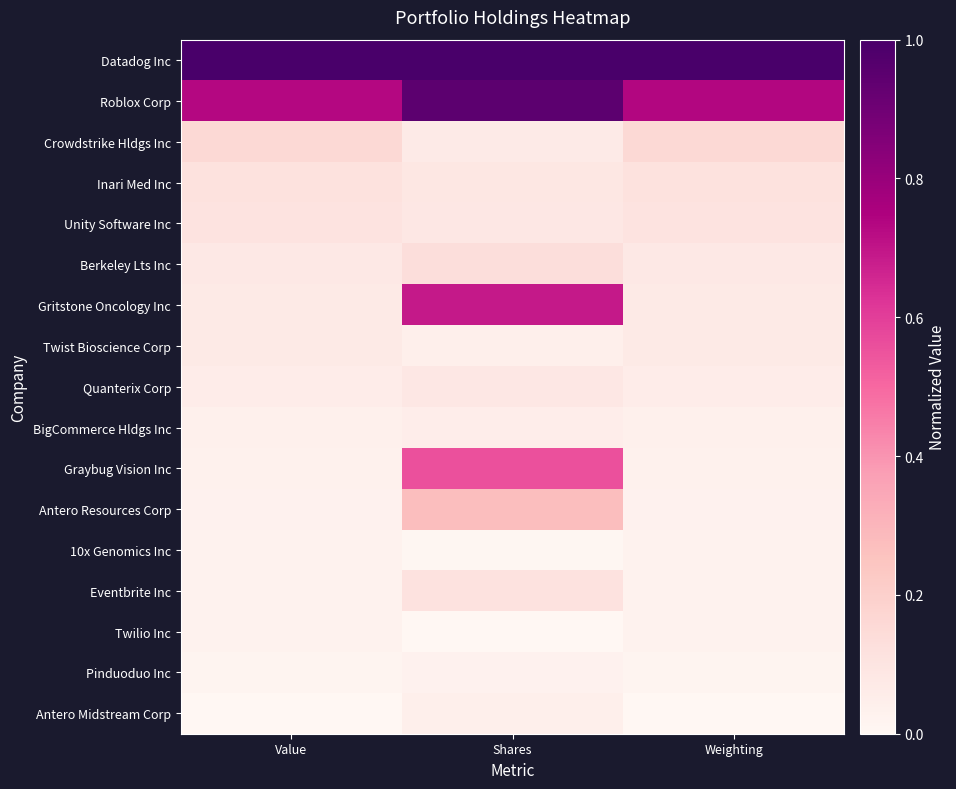

At Weighting, list the series in order from largest to smallest.

Datadog Inc, Roblox Corp, Crowdstrike Hldgs Inc, Inari Med Inc, Unity Software Inc, Berkeley Lts Inc, Gritstone Oncology Inc, Twist Bioscience Corp, Quanterix Corp, BigCommerce Hldgs Inc, Graybug Vision Inc, Antero Resources Corp, 10x Genomics Inc, Eventbrite Inc, Twilio Inc, Pinduoduo Inc, Antero Midstream Corp